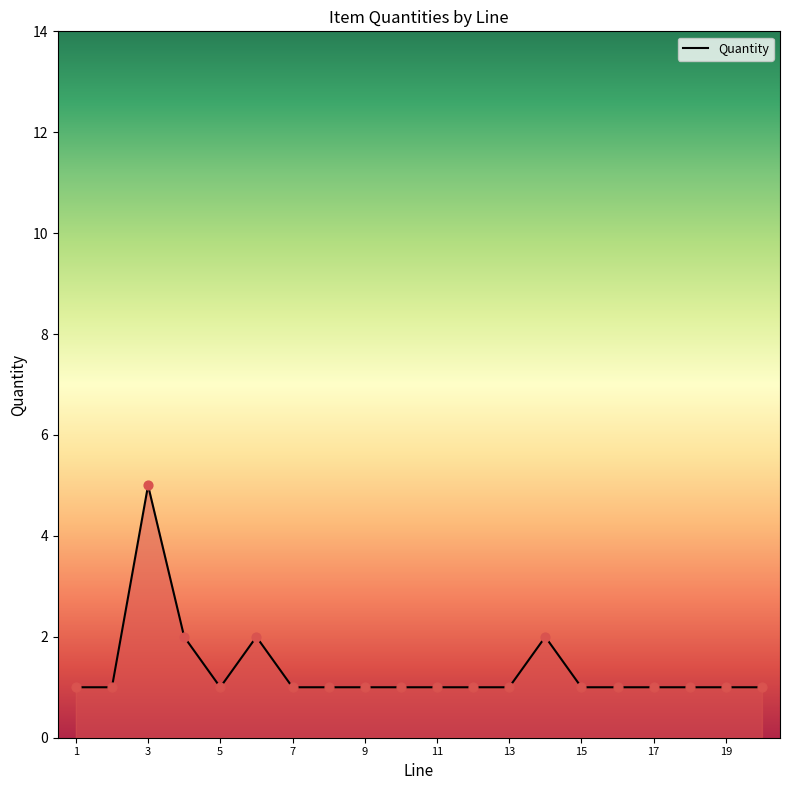

What is the difference between the maximum and minimum values?

4